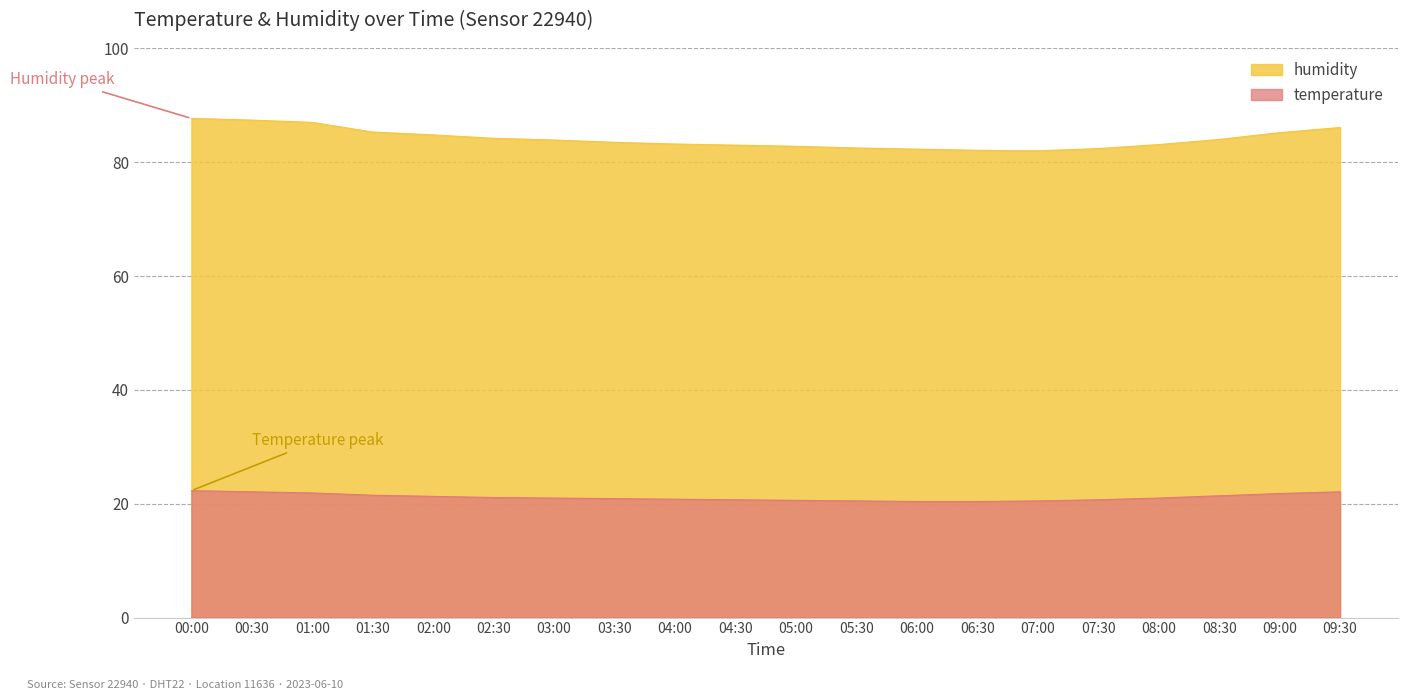

Reading right to left, transcribe all the data shown in this chart.

temperature: 22.1	21.8	21.4	21.0	20.7	20.5	20.4	20.4	20.5	20.6	20.7	20.8	20.9	21.0	21.1	21.3	21.5	21.9	22.1	22.3
humidity: 86.1	85.2	84.0	83.1	82.4	82.0	82.1	82.3	82.5	82.8	83.0	83.2	83.5	83.9	84.2	84.8	85.3	87.0	87.4	87.7